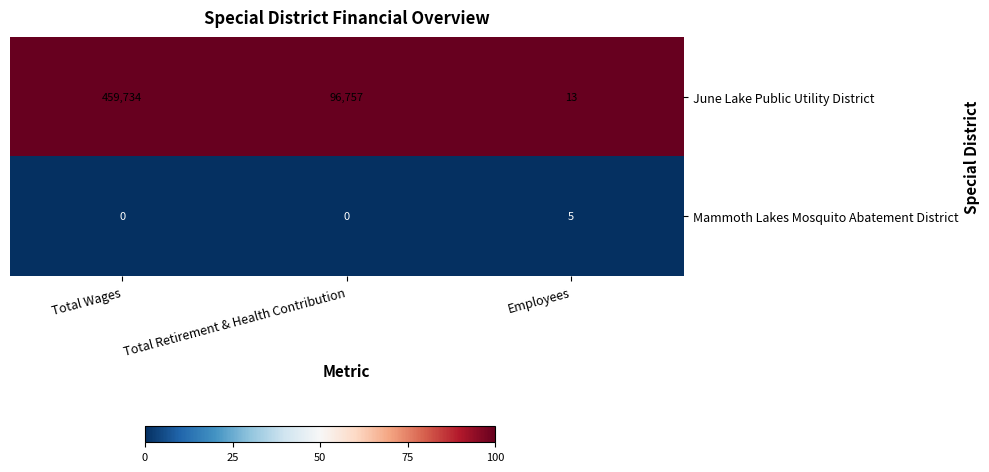

True or false: June Lake Public Utility District has a value of 806028 at Total Wages.

False